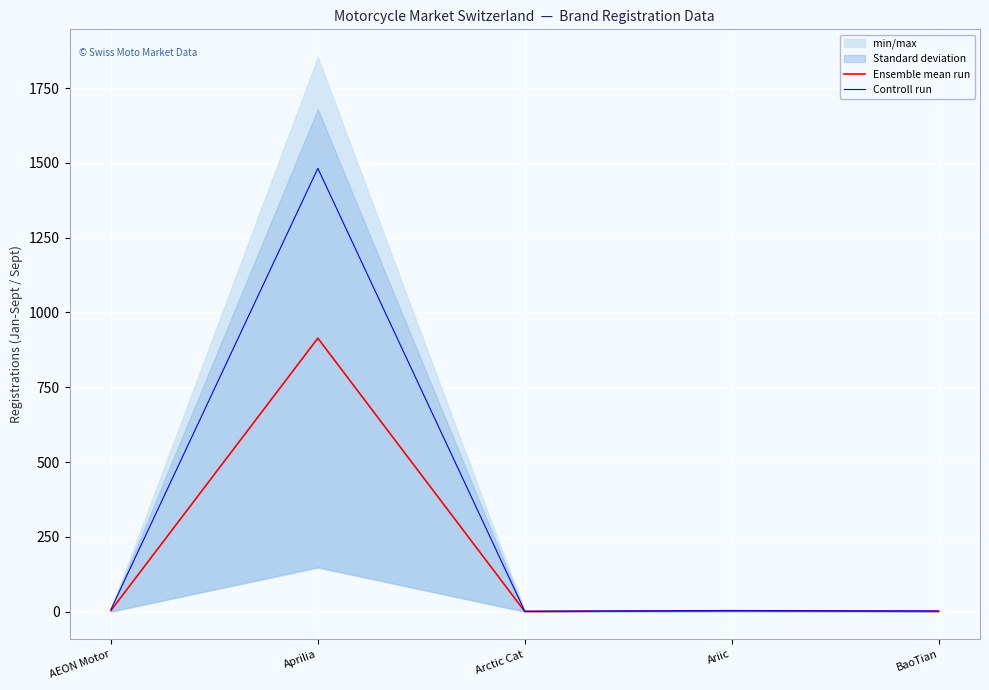

What is the average value of the Ensemble mean run series?

184.2